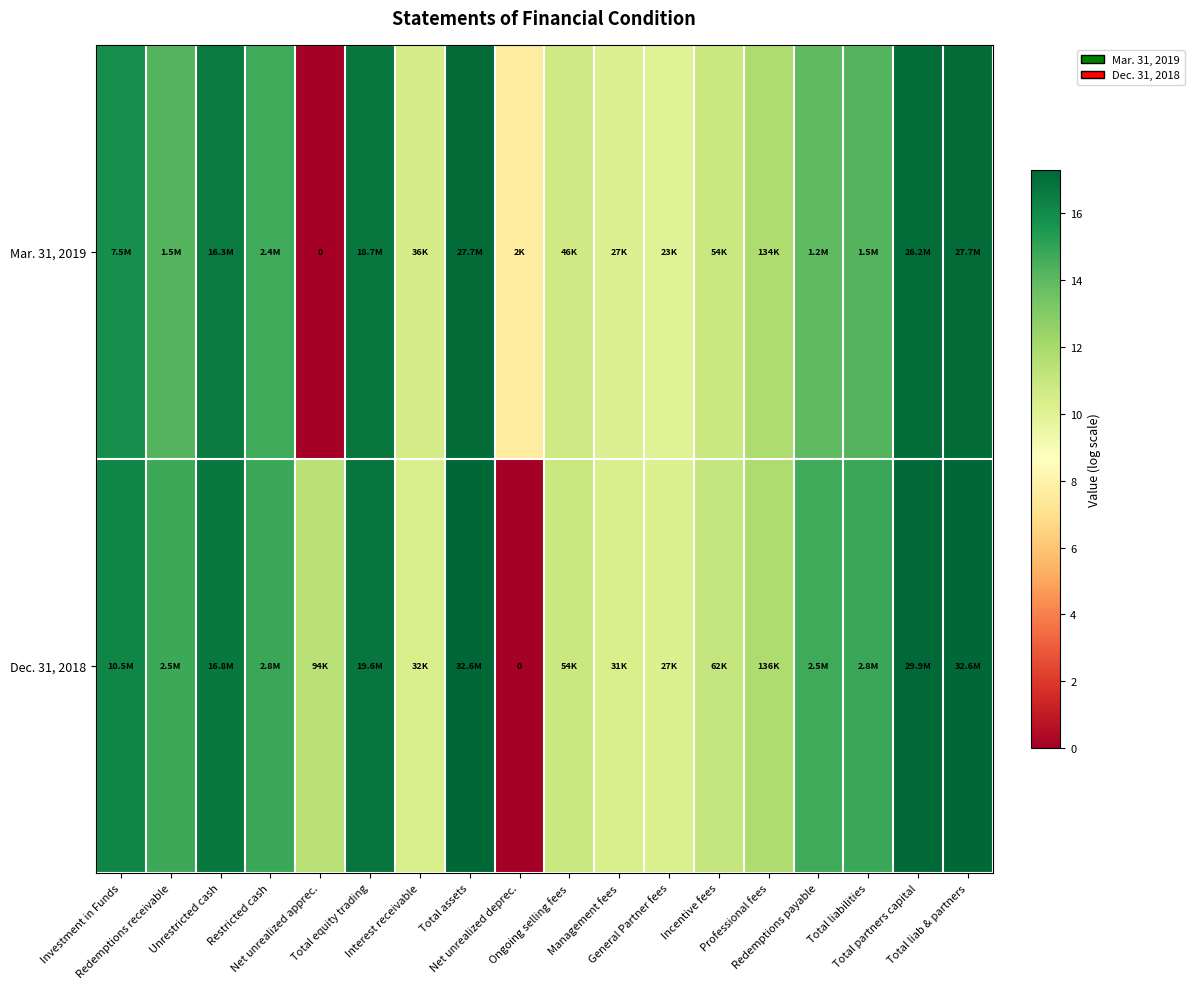

Count the number of data series in this chart.

2